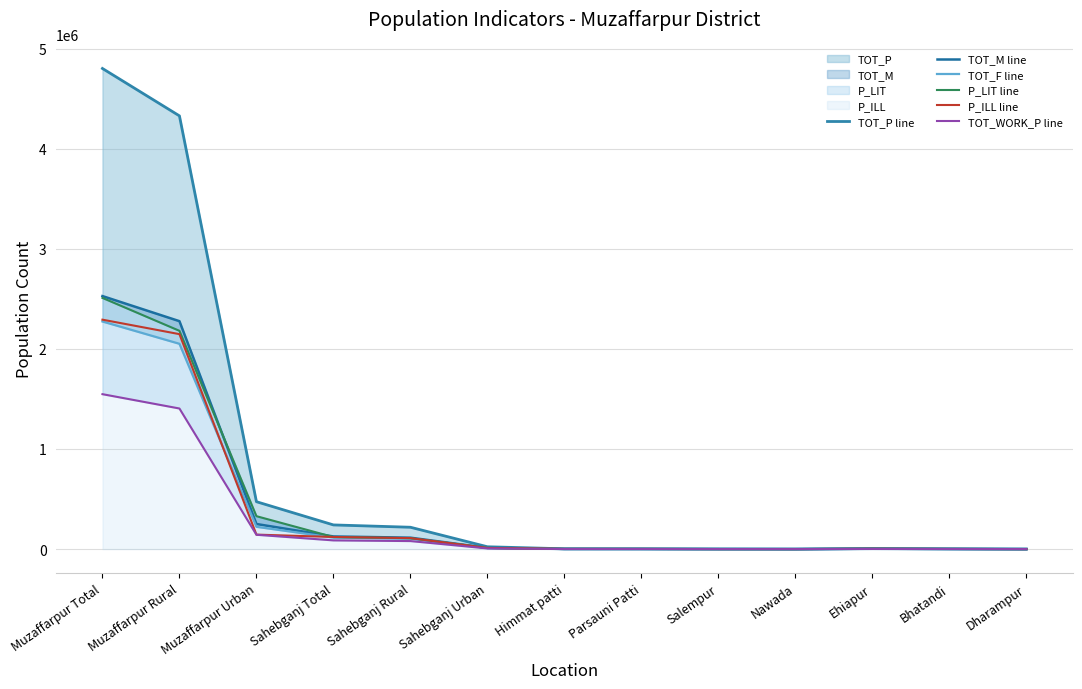

Which series has the largest total across all categories?

TOT_P line